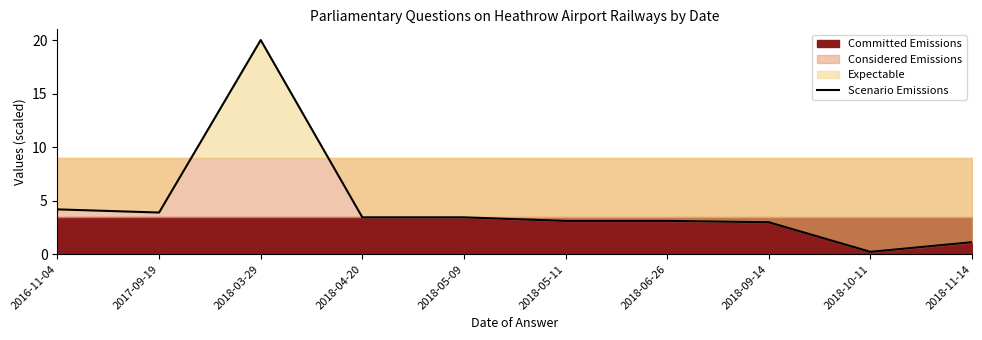

How many values are below 3?

3